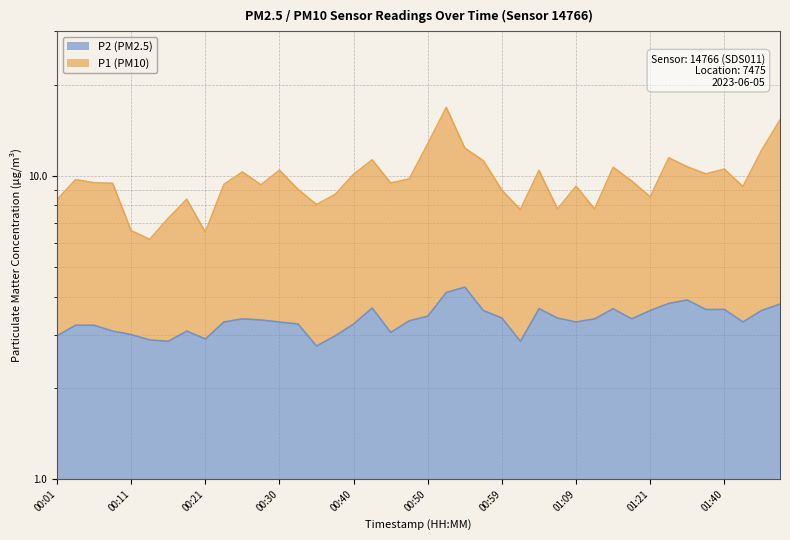

Reading left to right, what are all the values shown in this chart?

P1: 8.3	9.7	9.5	9.5	6.6	6.2	7.2	8.4	6.5	9.4	10.3	9.3	10.4	9.0	8.1	8.7	10.1	11.3	9.5	9.8	12.8	16.8	12.4	11.2	9.0	7.8	10.4	7.8	9.2	7.8	10.7	9.6	8.5	11.5	10.7	10.2	10.5	9.2	12.1	15.3
P2: 3.0	3.2	3.2	3.1	3.0	2.9	2.9	3.1	2.9	3.3	3.4	3.4	3.3	3.2	2.8	3.0	3.2	3.7	3.0	3.3	3.5	4.1	4.3	3.6	3.4	2.9	3.6	3.4	3.3	3.4	3.6	3.4	3.6	3.8	3.9	3.6	3.6	3.3	3.6	3.8